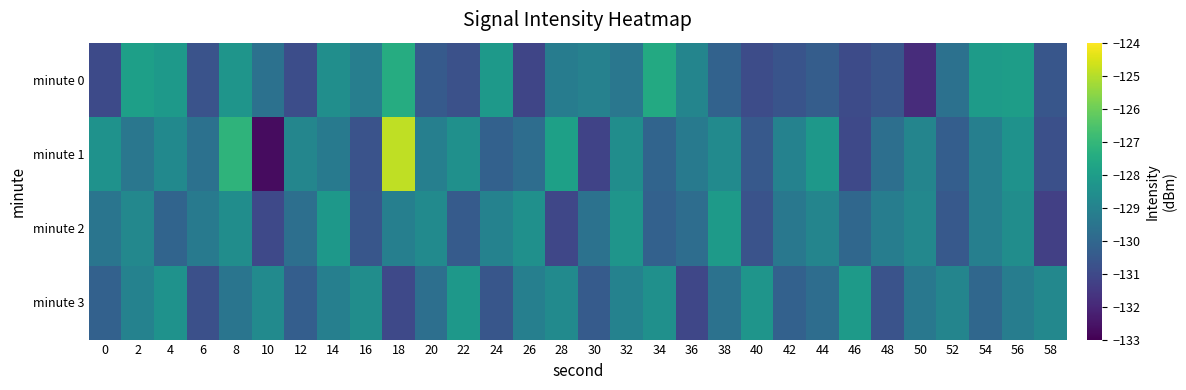

At which category is the sum across all series the highest?

18